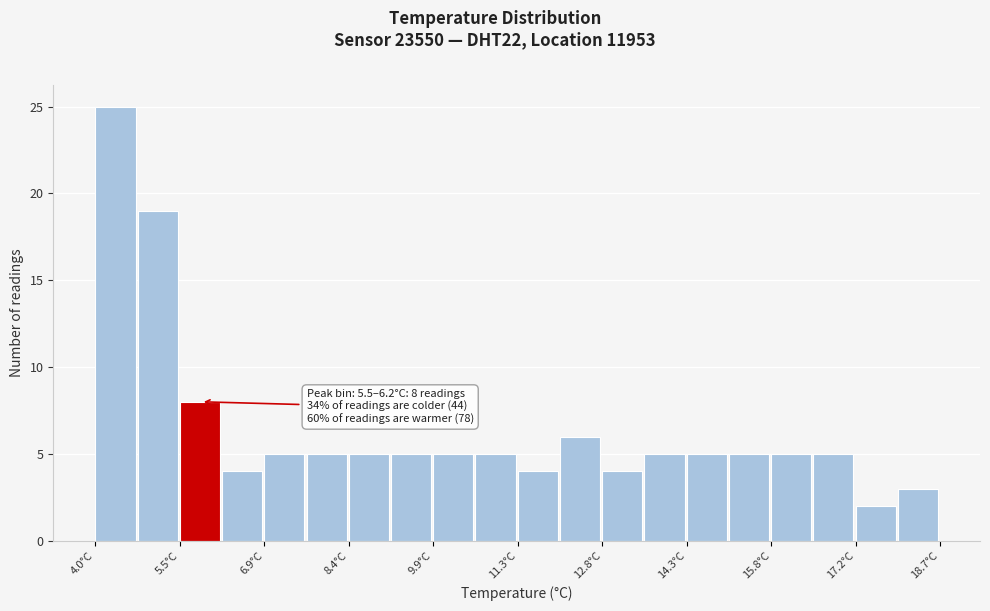

Read against the x-axis, roughly where is the centre of the tallest bar?

4.4